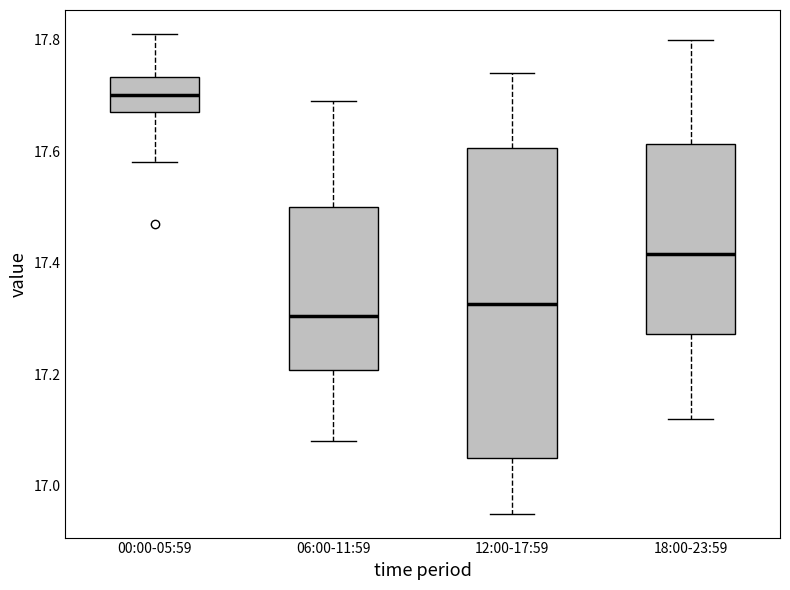

Reading left to right, transcribe this box plot: for each box, give where its median line is, the range the box spans, and where its two whiskers end, as read against the y-axis. The values are not printed on the chart, so give them approximately, as read against the axis.

00:00-05:59: median 17.70, box 17.68 to 17.74, whiskers 17.58 to 17.82
06:00-11:59: median 17.30, box 17.20 to 17.50, whiskers 17.08 to 17.70
12:00-17:59: median 17.32, box 17.06 to 17.60, whiskers 16.96 to 17.74
18:00-23:59: median 17.42, box 17.28 to 17.62, whiskers 17.12 to 17.80